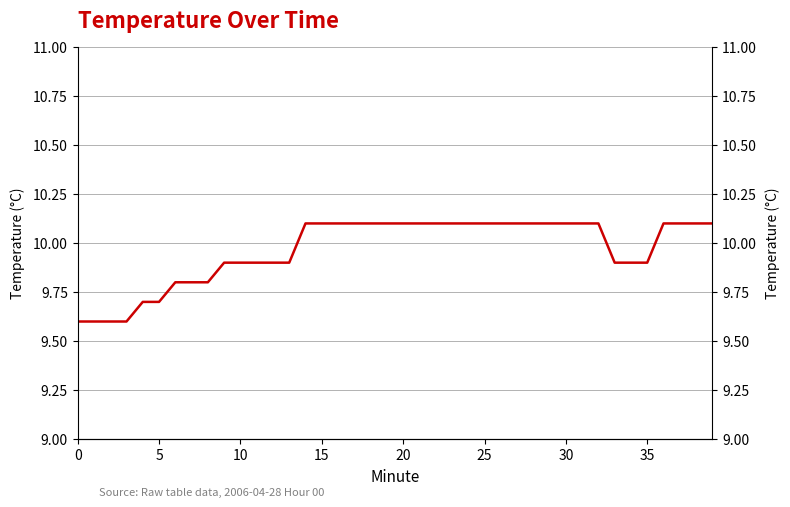

What is the change in value from 10 to 25?

+0.2